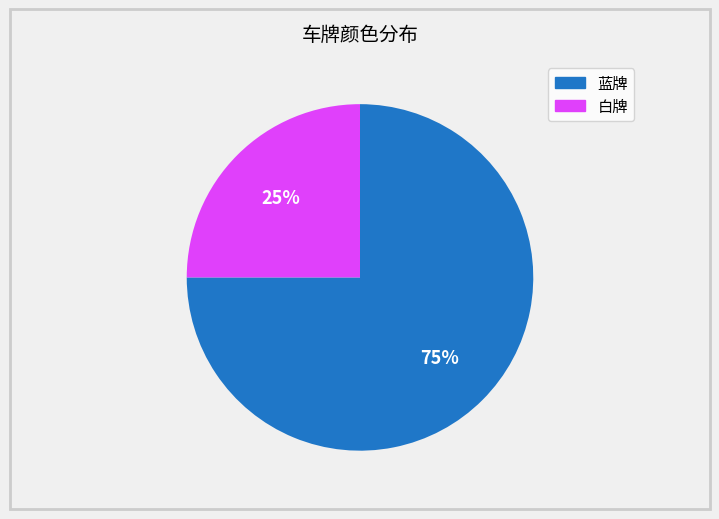

What is the majority slice?

蓝牌